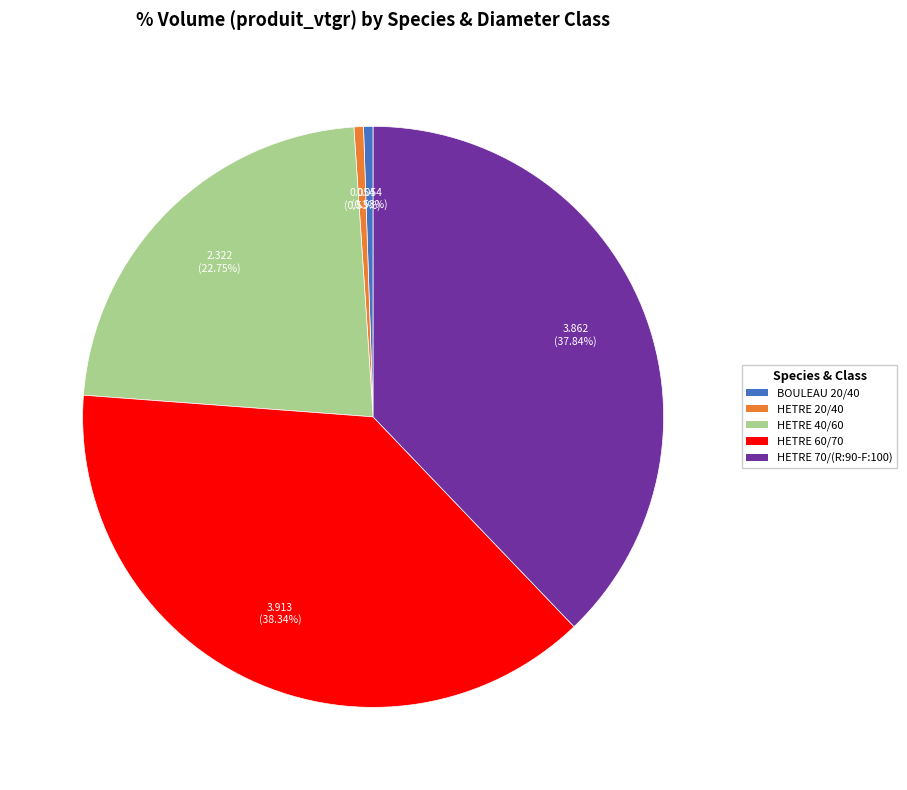

Which has a higher value, HETRE 20/40 or HETRE 40/60?

HETRE 40/60